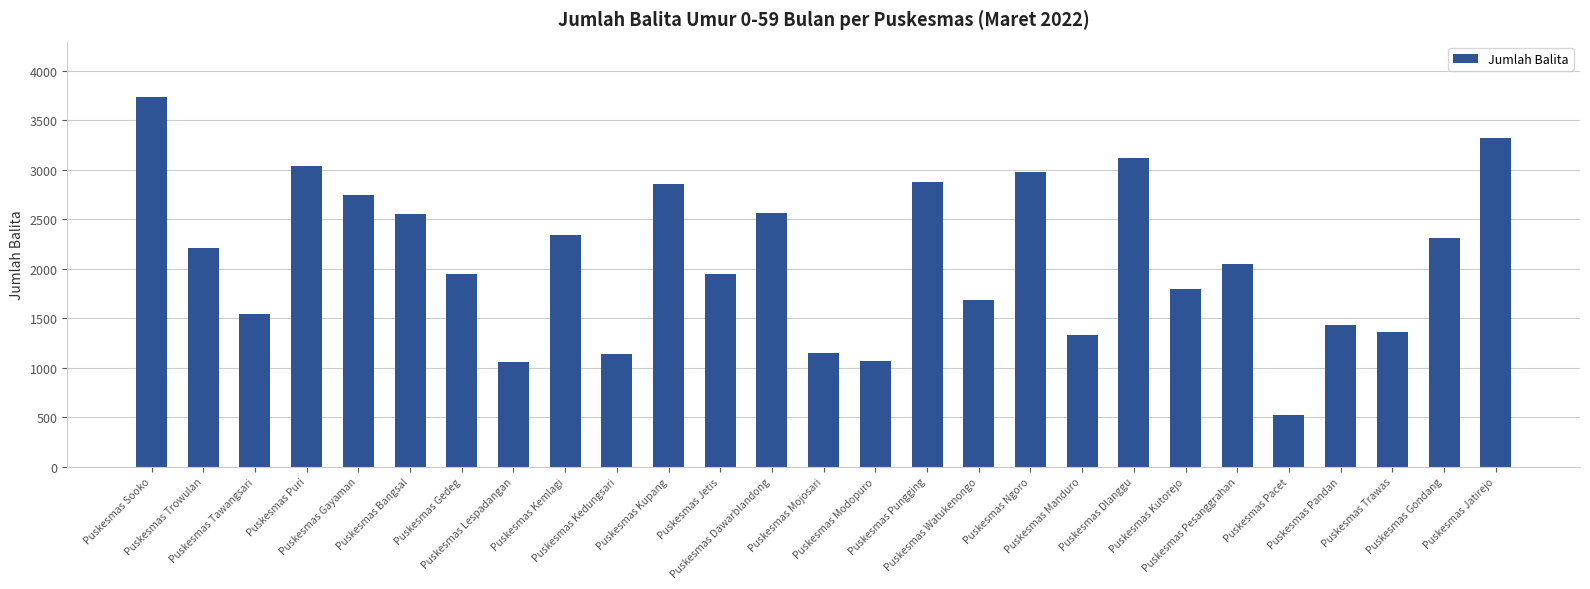

The value at Puskesmas Dlanggu is 5001. True or false?

False